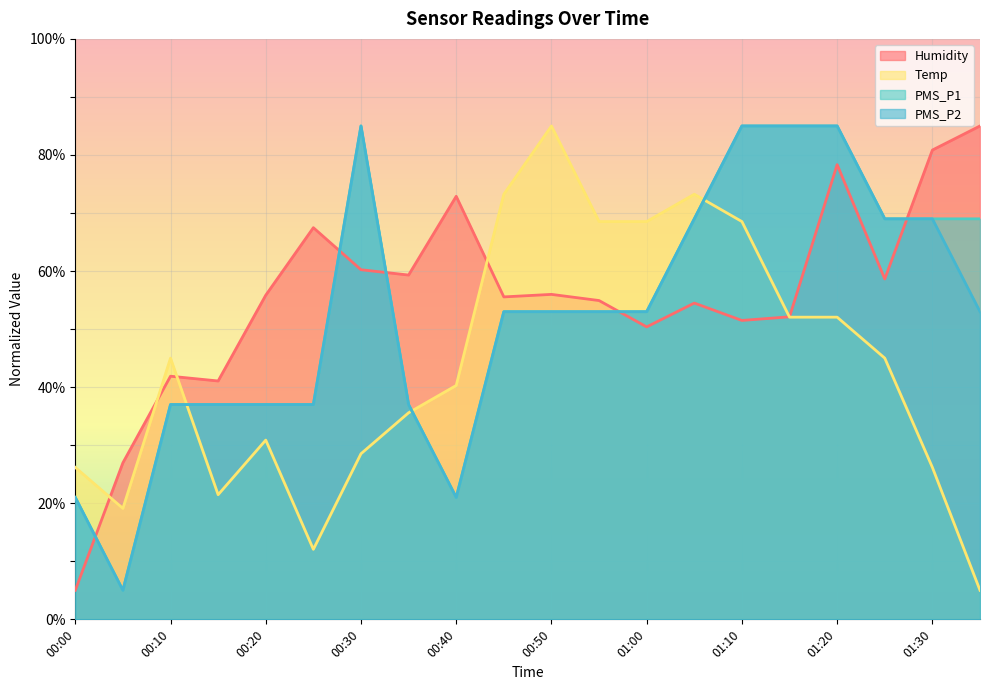

The value of PMS_P2 at 00:00 is 21.0. True or false?

True